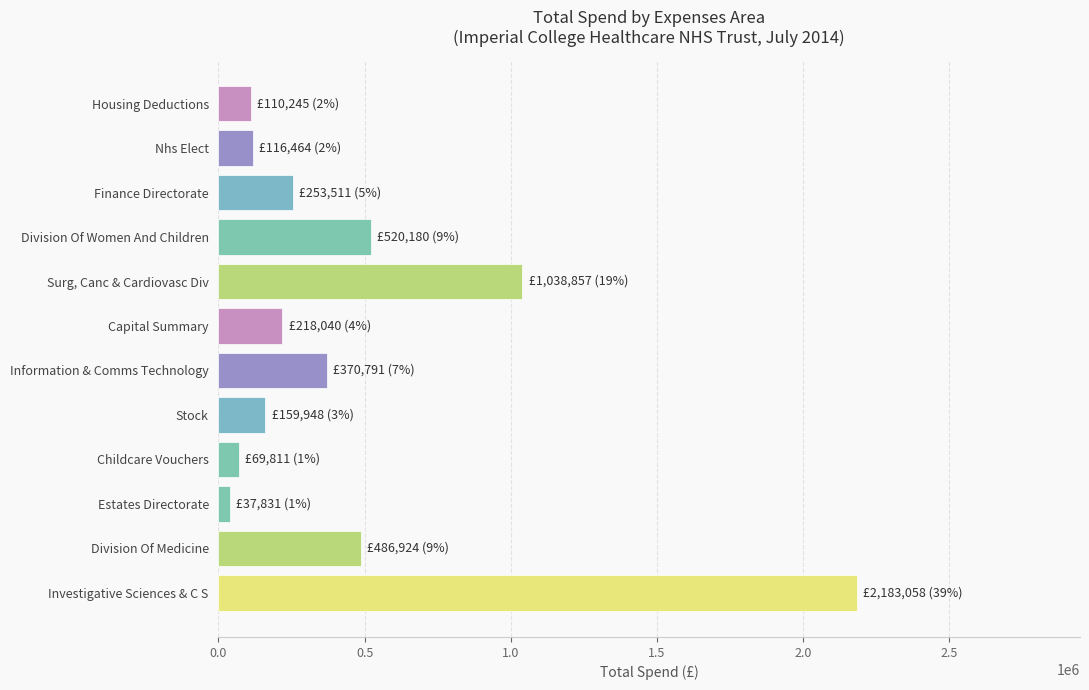

What is the smallest value displayed?

37831.2